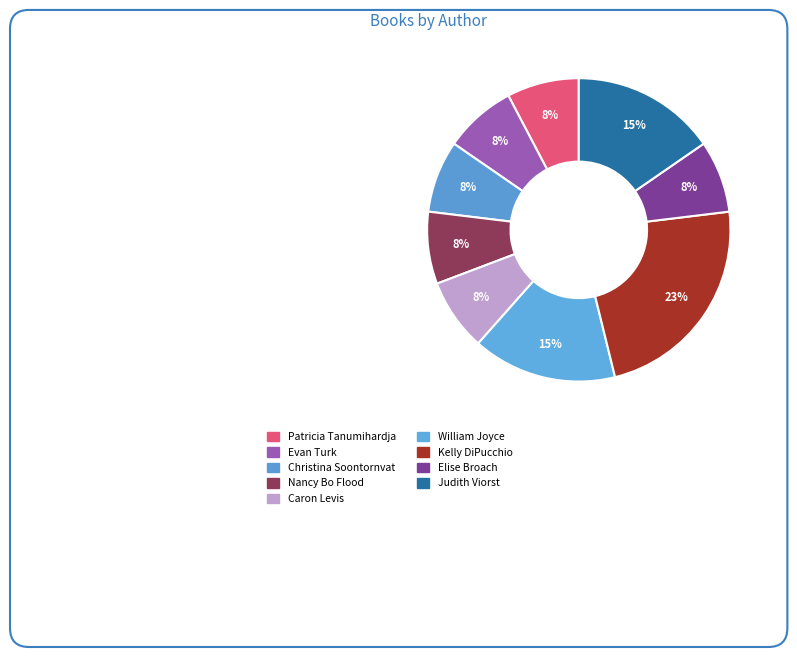

The Judith Viorst slice represents 15% of the pie. True or false?

True